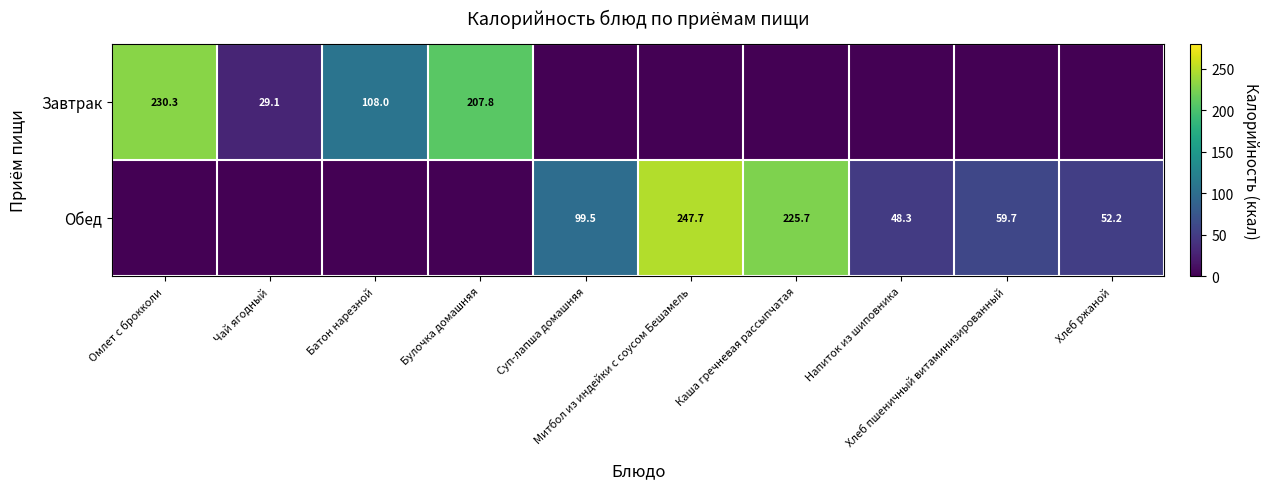

Which series has the largest total across all categories?

Обед